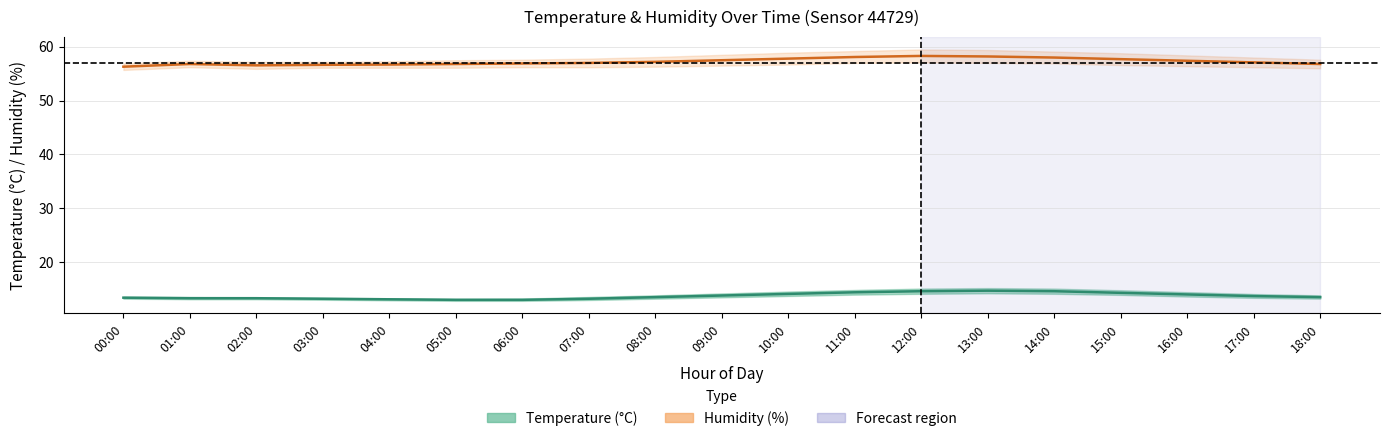

What is the spread (max minus min) of values at 06:00?

43.9